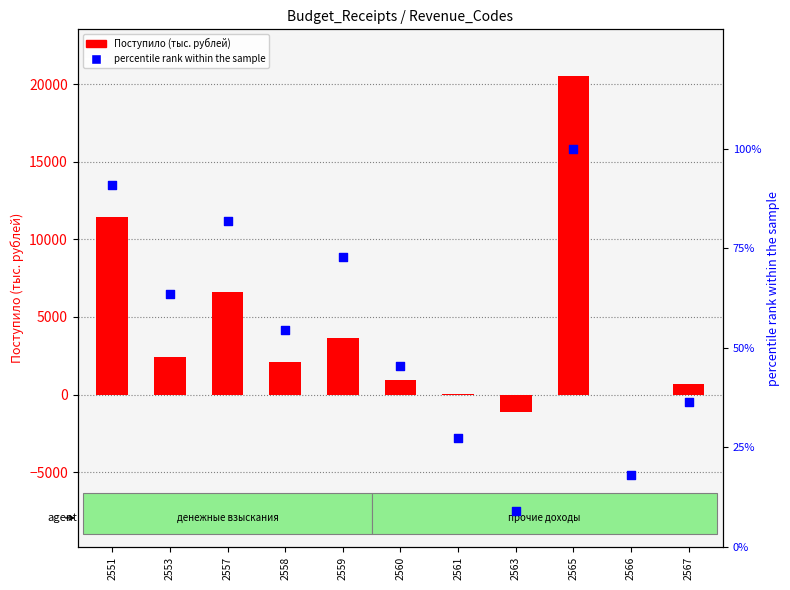

Which series has the largest total across all categories?

Поступило (тыс. рублей)